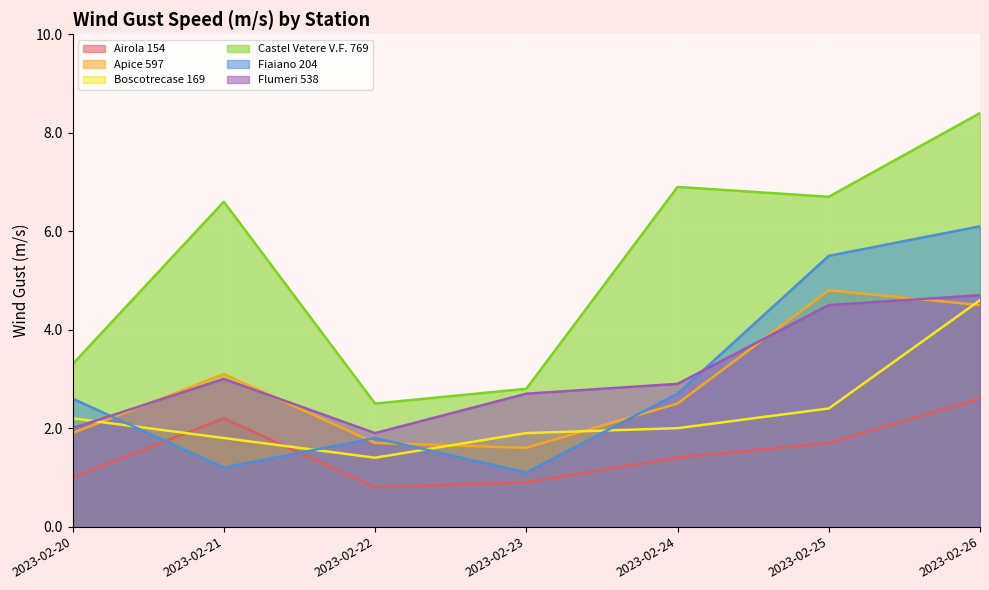

Reading right to left, what are all the values shown in this chart?

Airola 154: 2.6	1.7	1.4	0.9	0.8	2.2	1.0
Apice 597: 4.5	4.8	2.5	1.6	1.7	3.1	1.9
Boscotrecase 169: 4.6	2.4	2.0	1.9	1.4	1.8	2.2
Castel Vetere V.F. 769: 8.4	6.7	6.9	2.8	2.5	6.6	3.3
Fiaiano 204: 6.1	5.5	2.7	1.1	1.8	1.2	2.6
Flumeri 538: 4.7	4.5	2.9	2.7	1.9	3.0	2.0